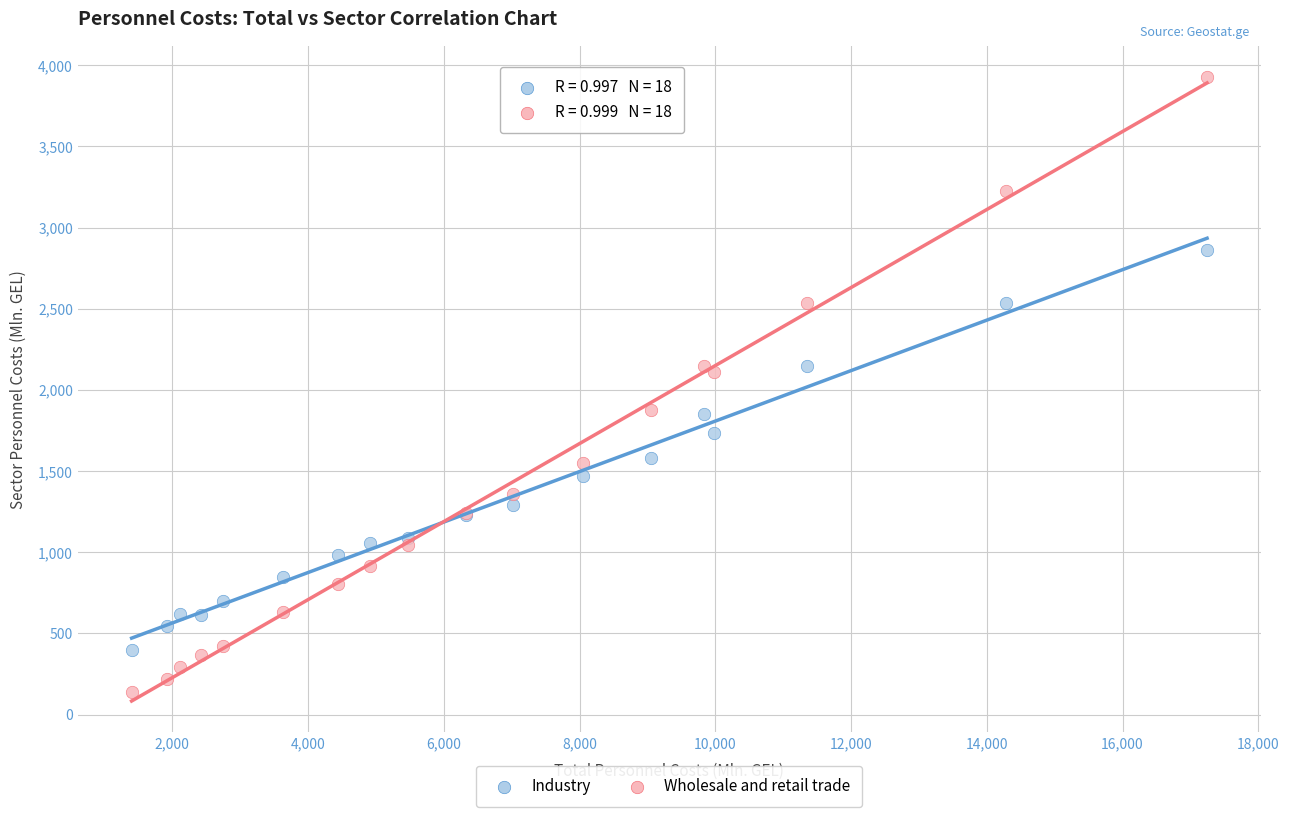

What are all the series names shown in the legend?

Industry, Wholesale and retail trade